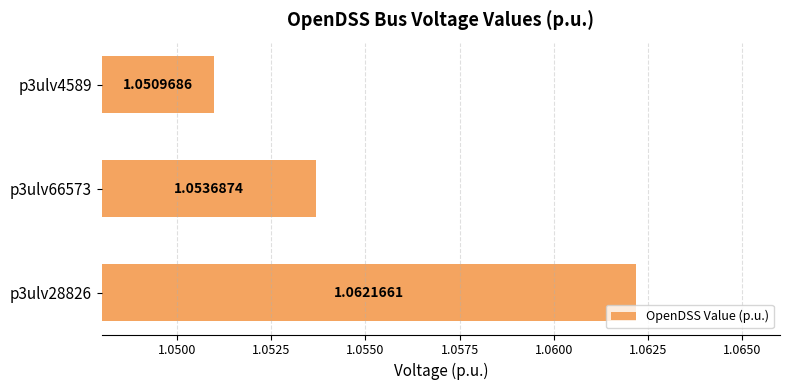

Count the number of data series in this chart.

1